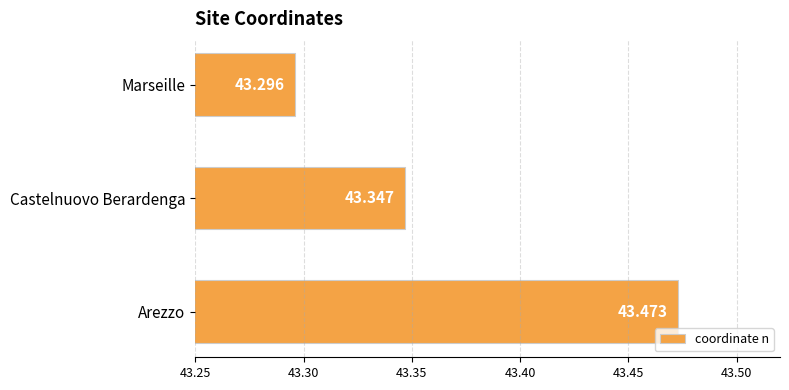

List the labels in order of value, smallest first.

Marseille, Castelnuovo Berardenga, Arezzo